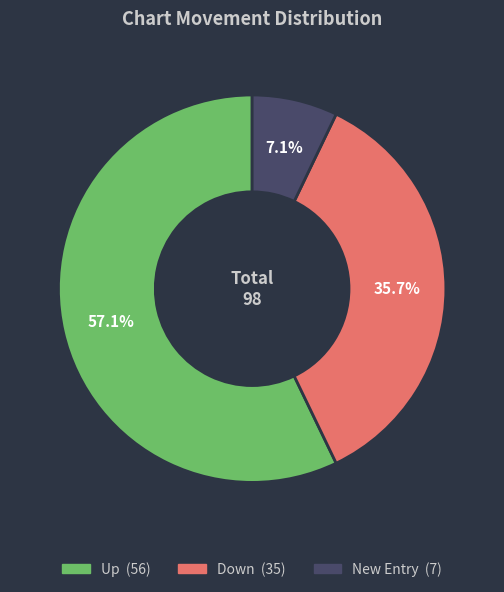

Does any single category account for the majority?

Yes